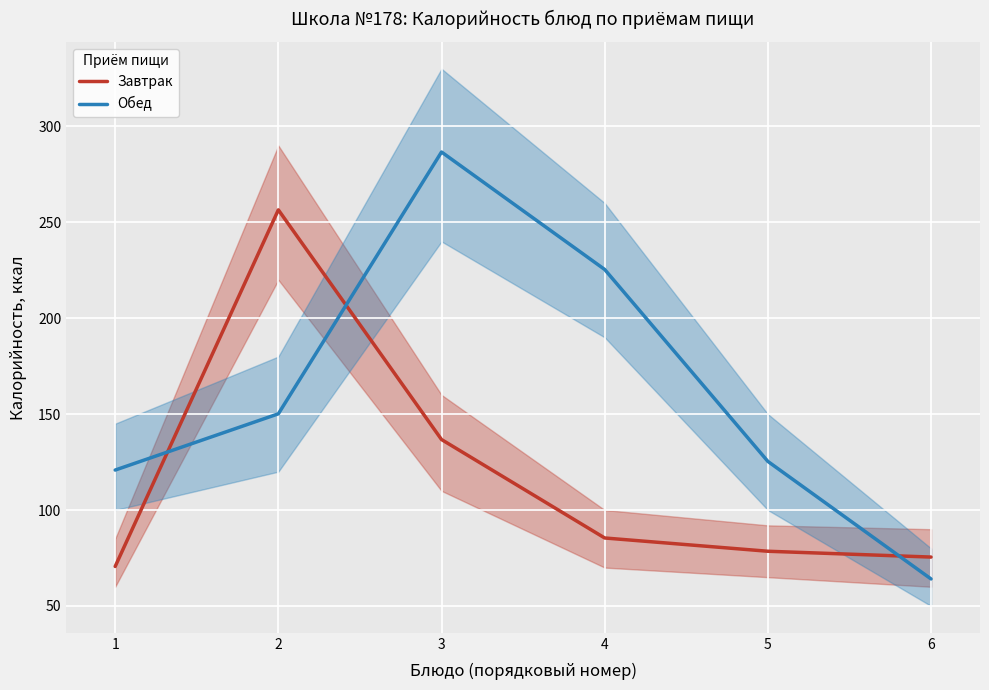

What is the difference between the maximum and second lowest values in the Обед series?

165.8